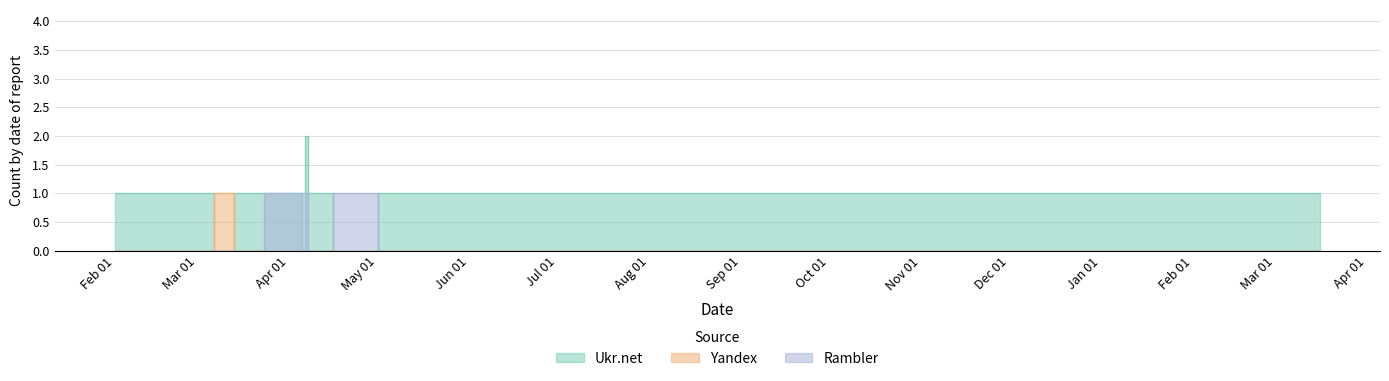

True or false: Yandex and Rambler cross at least once.

False